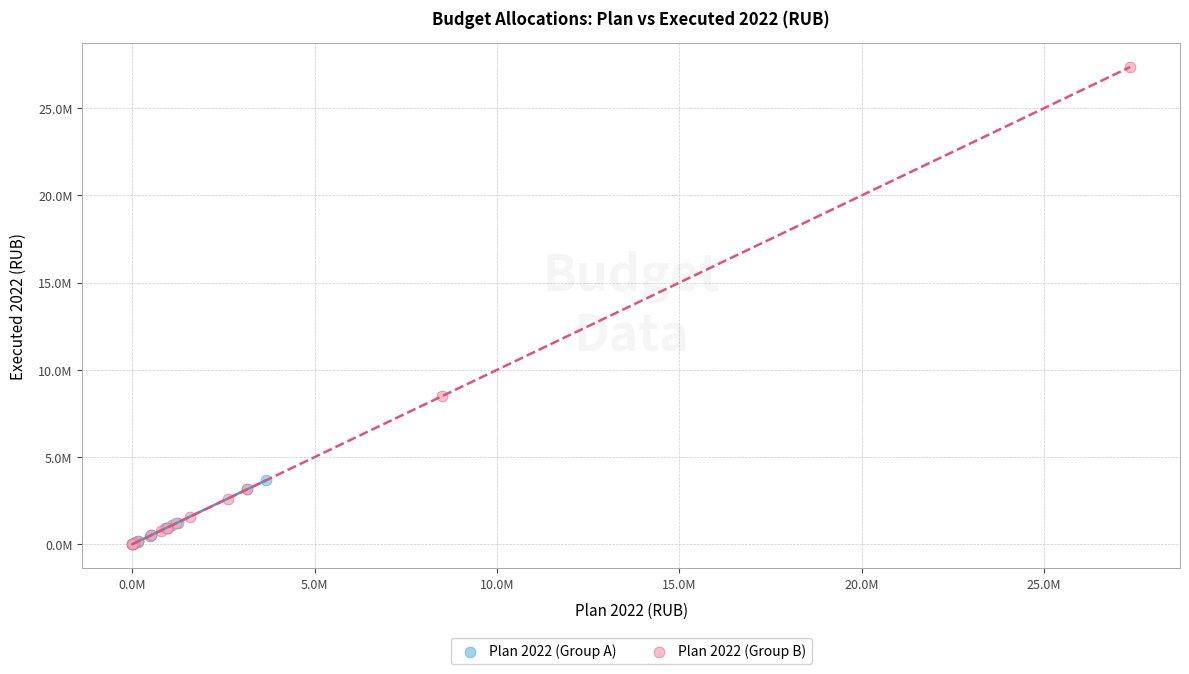

What are all the series names shown in the legend?

Plan 2022 (Group A), Plan 2022 (Group B)